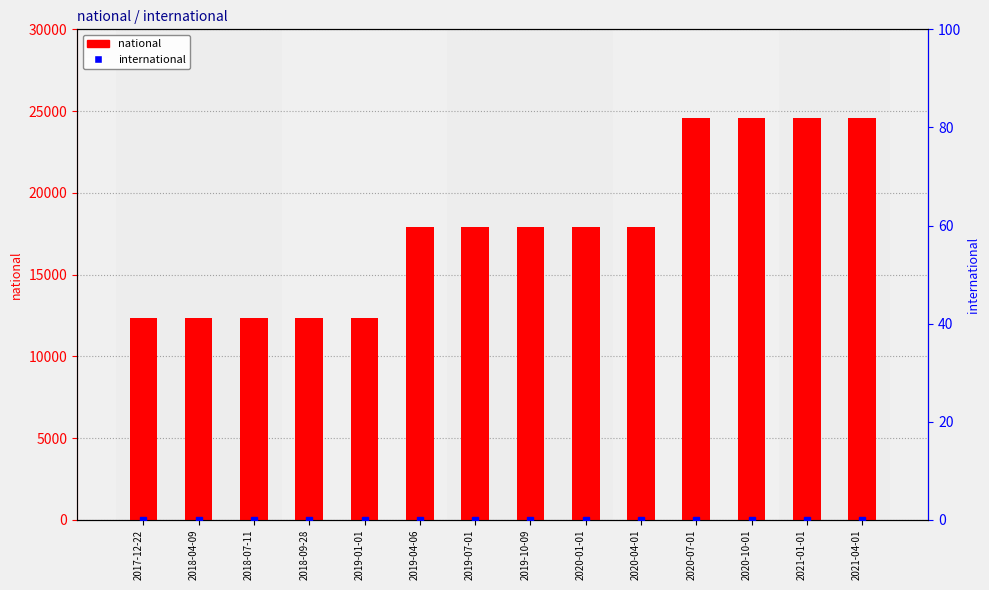

What is the sum of all national values?

249683